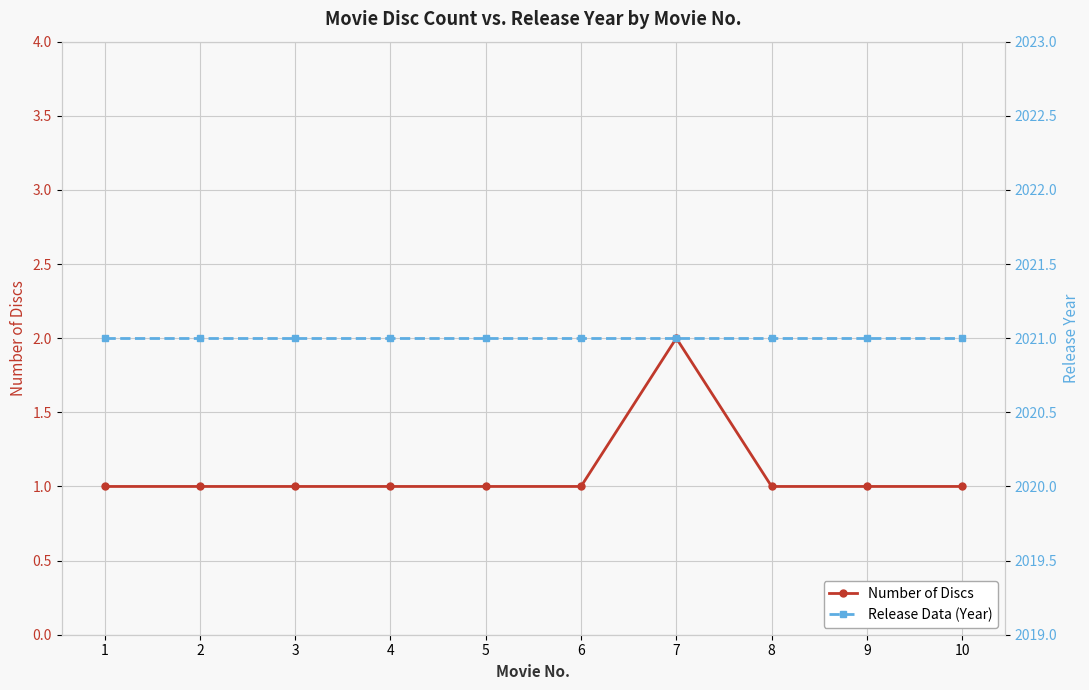

The value of Number of Discs at 5 is 1. True or false?

True